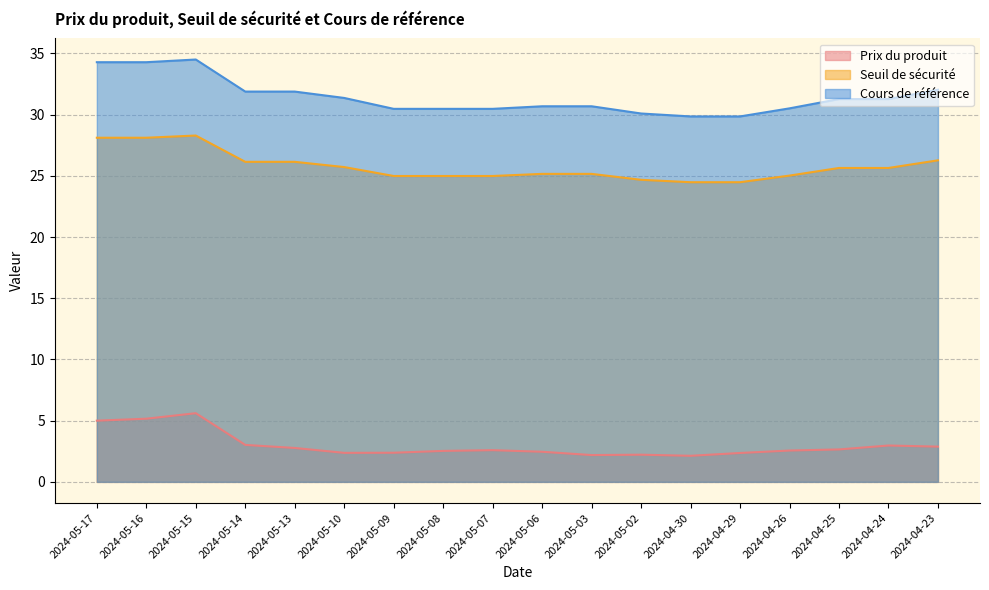

What position from the right is 2024-05-10?

13